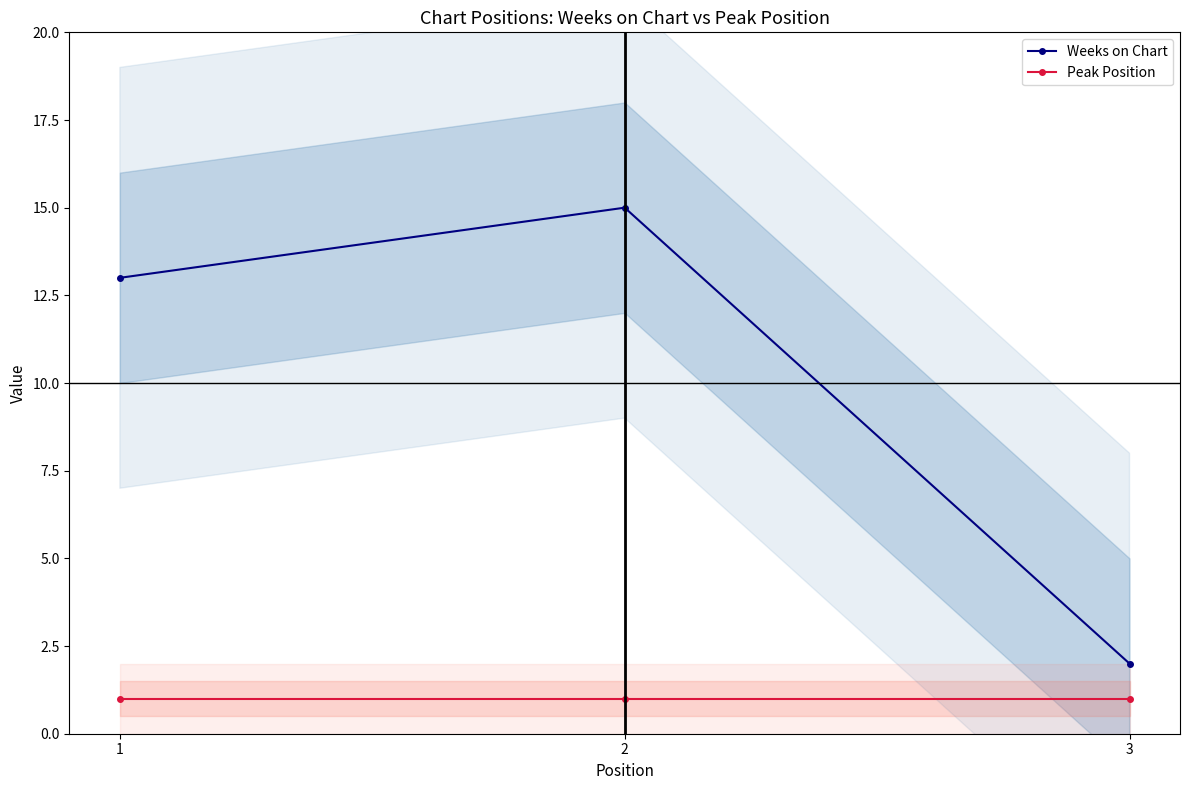

How many Weeks on Chart values are between 2 and 15?

3